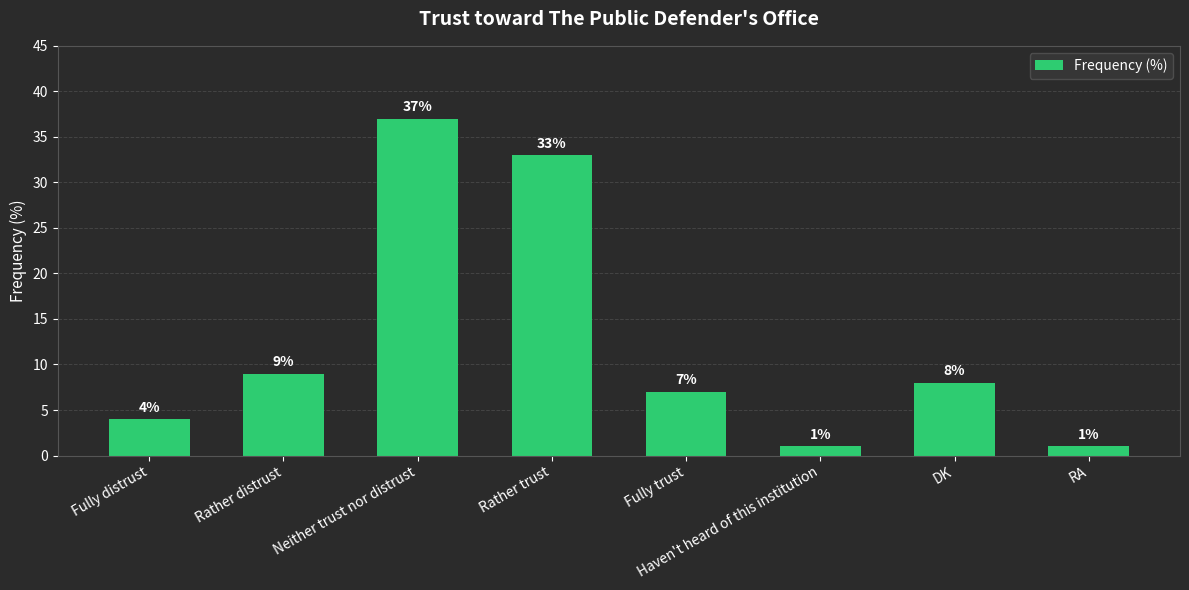

What is the sum of the values at Fully distrust and Fully trust?

11